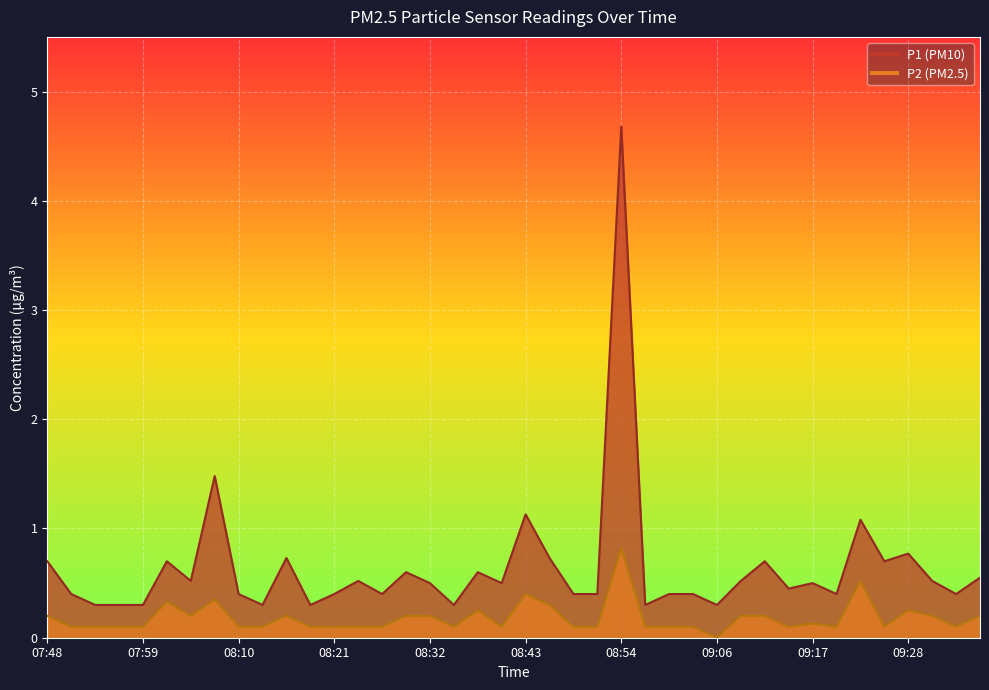

How many lines are shown in the chart?

2